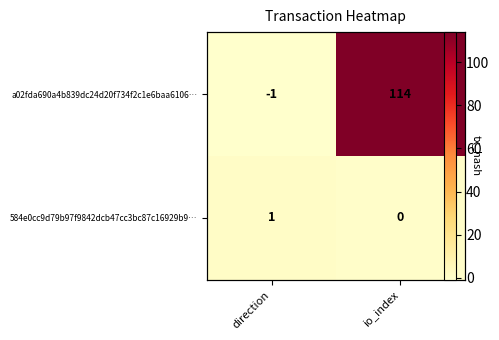

How many positive values does the 584e0cc9d79b97f9842dcb47cc3bc87c16929b9… series have?

1